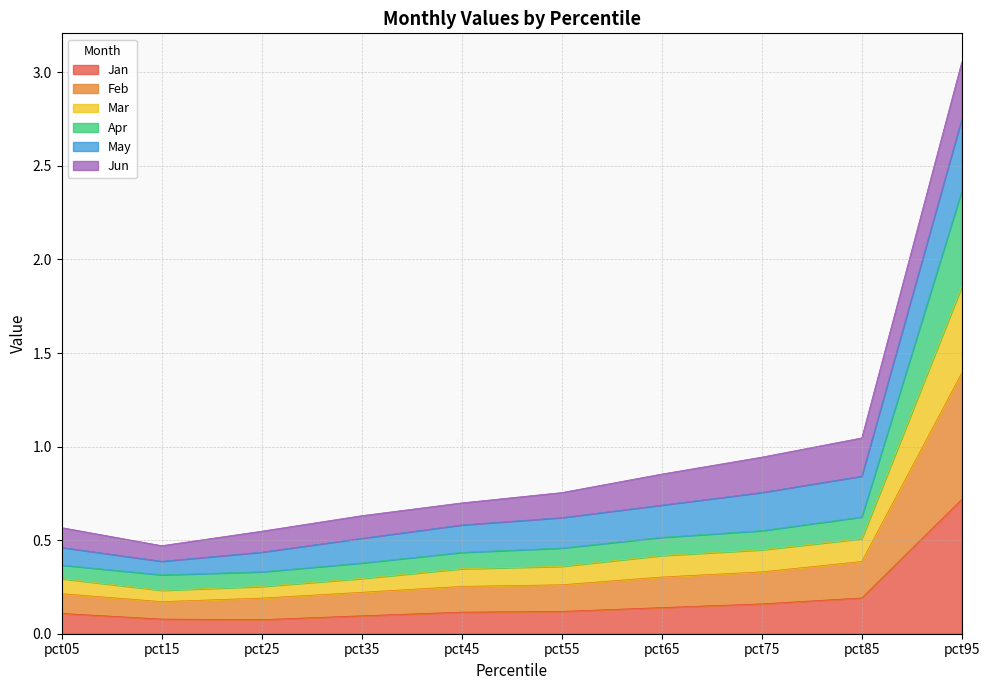

True or false: Jan has a value of 0.2 at pct85.

True